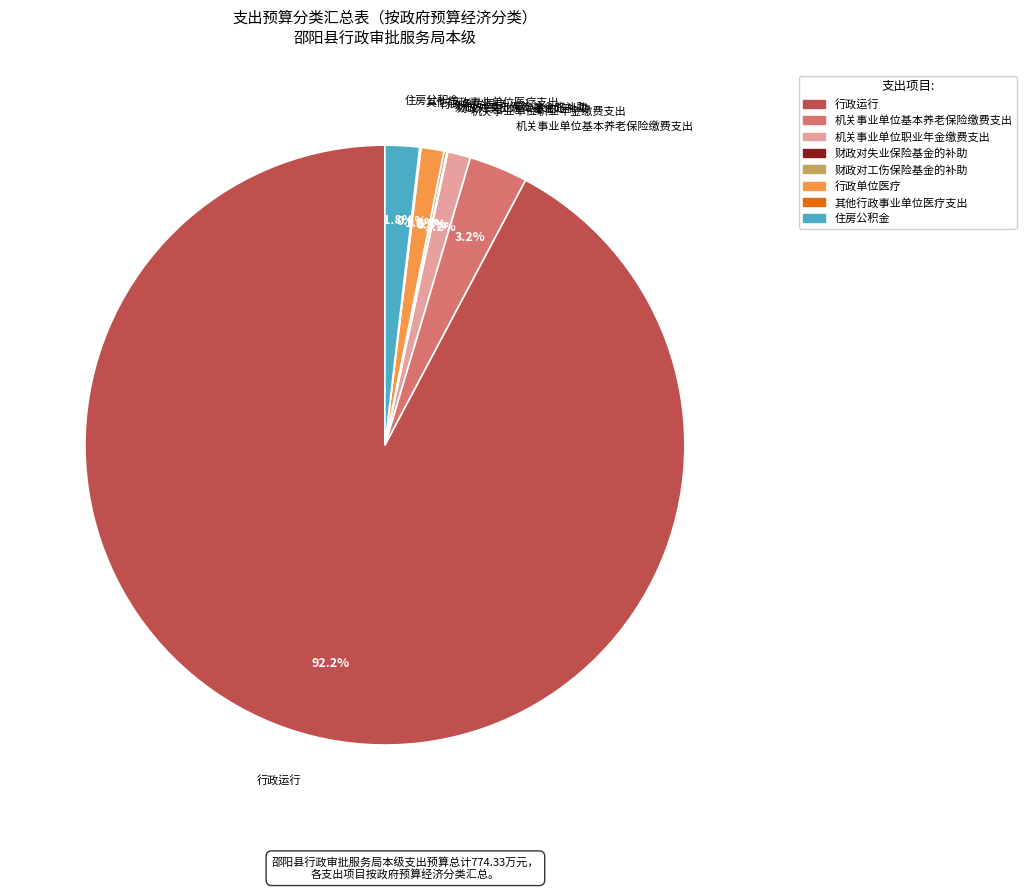

What is the ratio of the value at 行政单位医疗 to the value at 机关事业单位职业年金缴费支出?

1.0